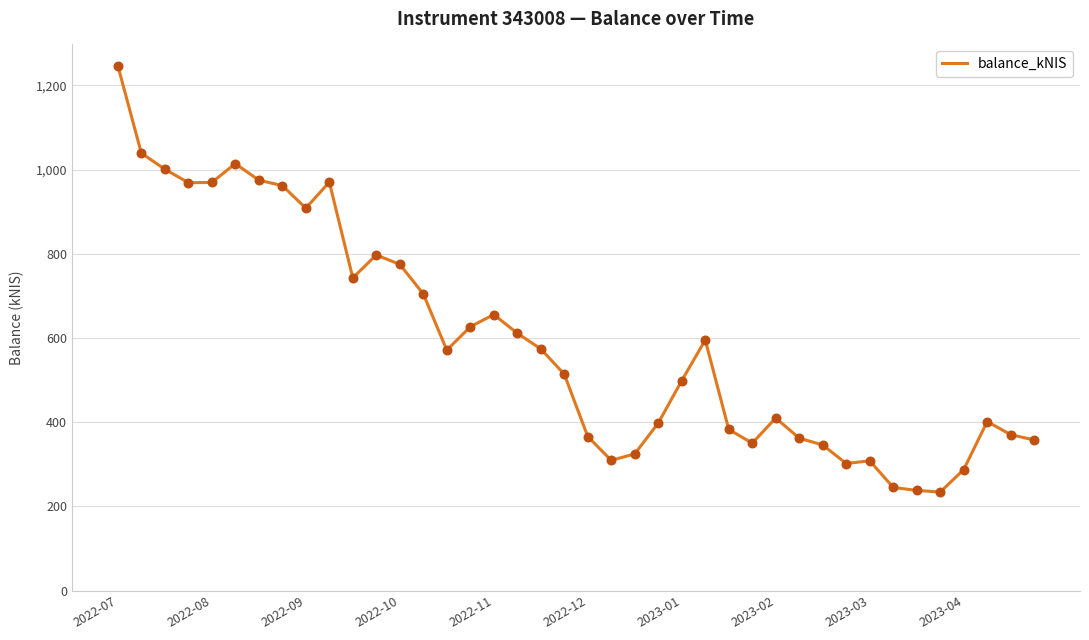

What is the difference between the maximum and minimum values?

1012.4